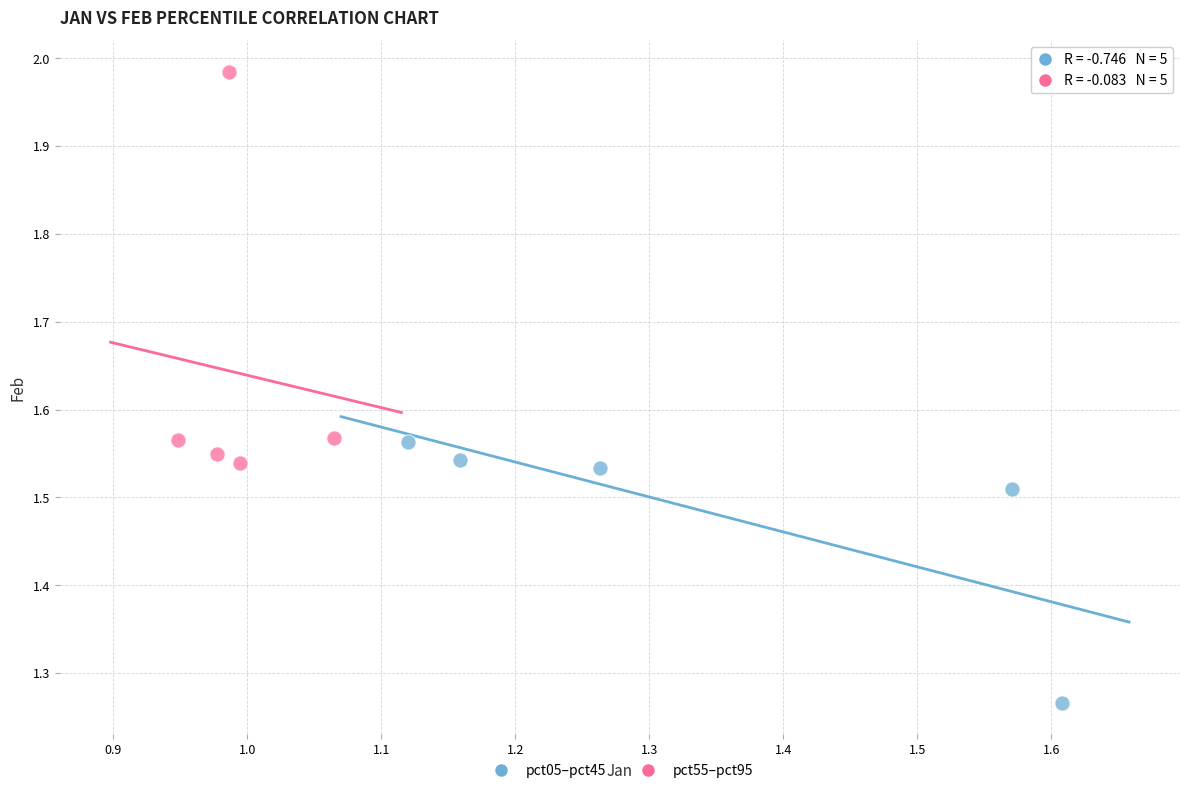

Which series has the largest Y range (max minus min)?

pct55–pct95